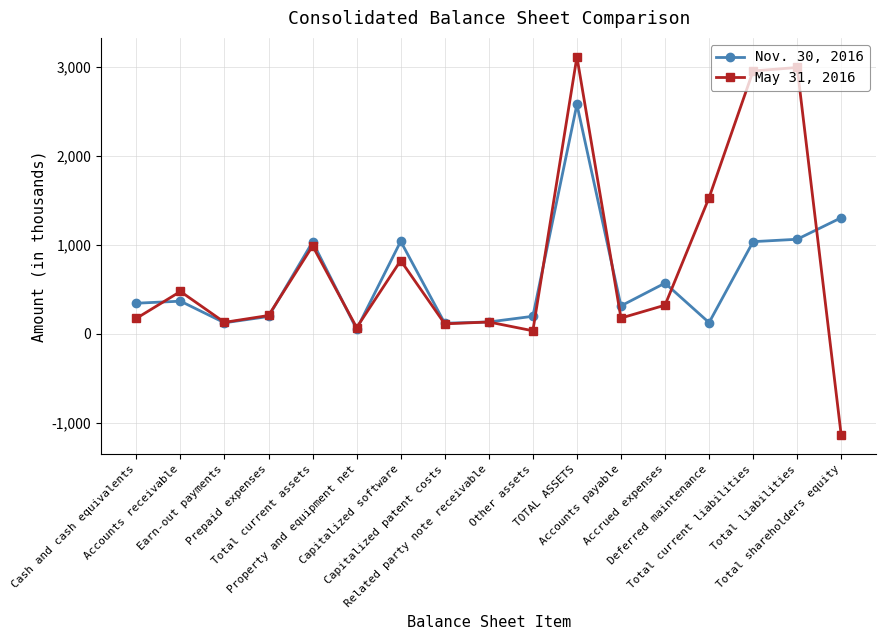

How many values in the Nov. 30, 2016 series are below 345?

8